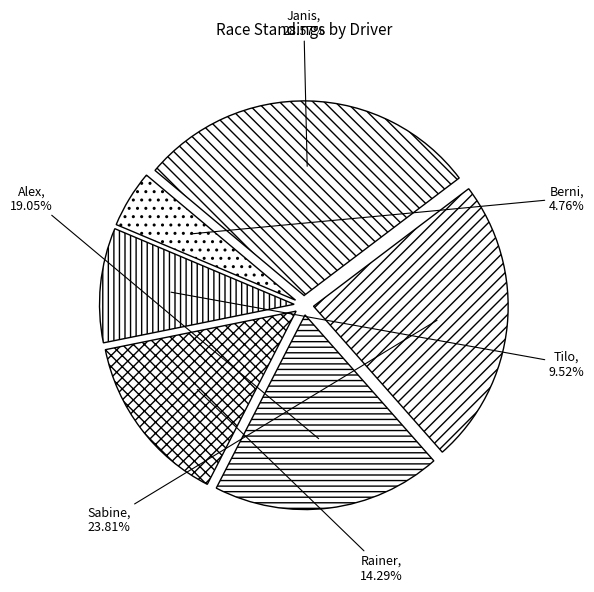

Which category has the biggest portion of the pie?

Janis